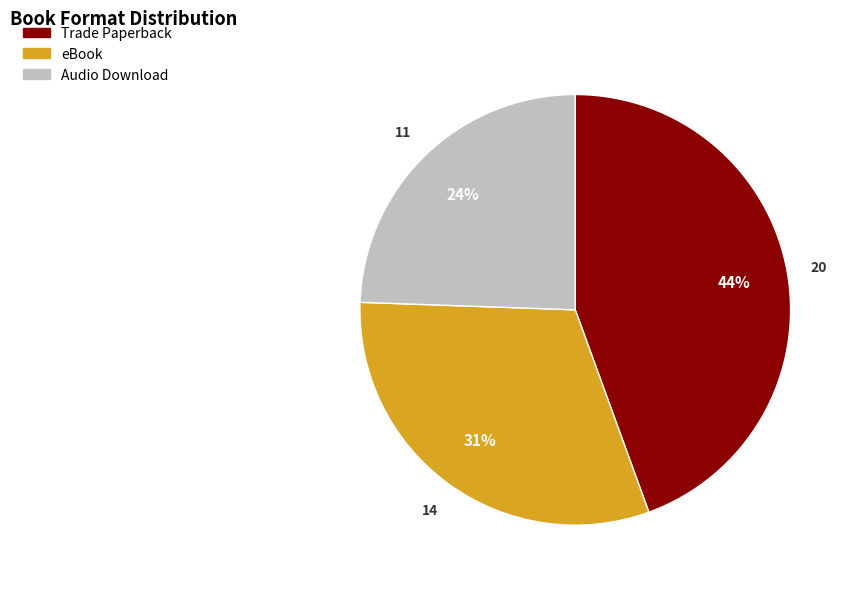

Which slice is the smallest?

Audio Download